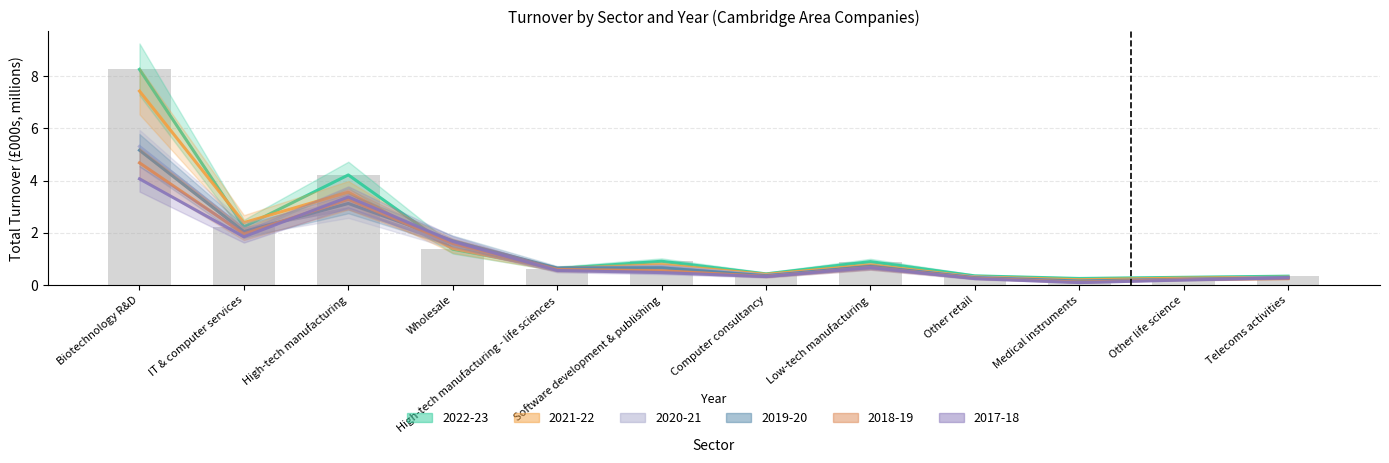

What is the greatest value displayed?

8.3